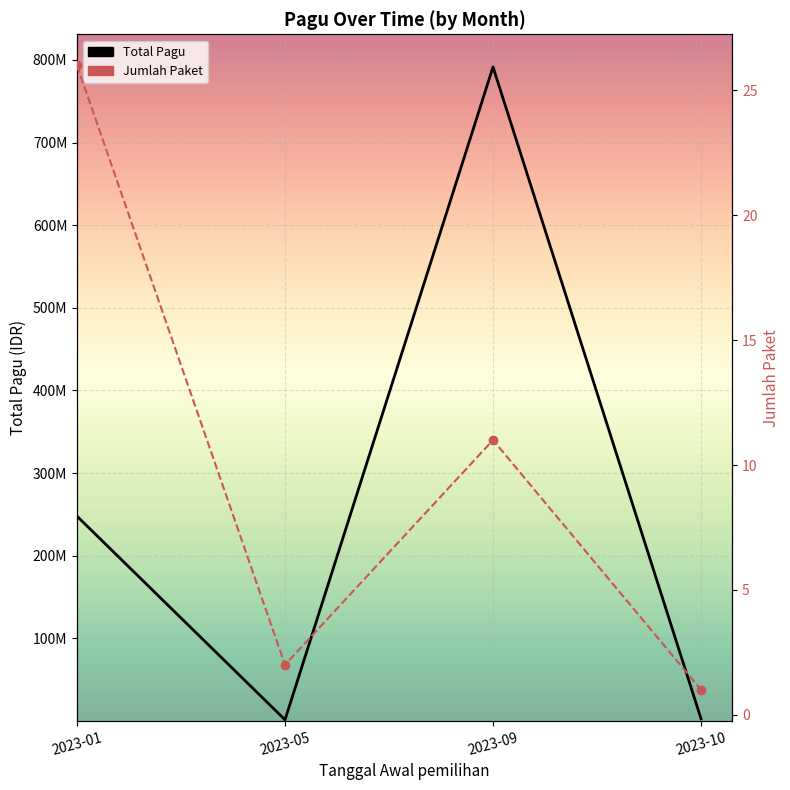

What are all the series names shown in the legend?

Pagu, Jumlah Paket